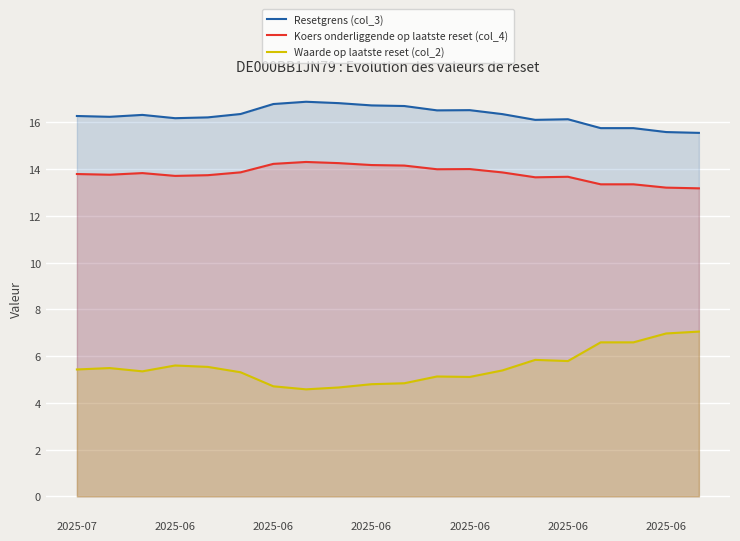

True or false: Waarde op laatste reset (col_2) and Koers onderliggende op laatste reset (col_4) intersect in this chart.

False